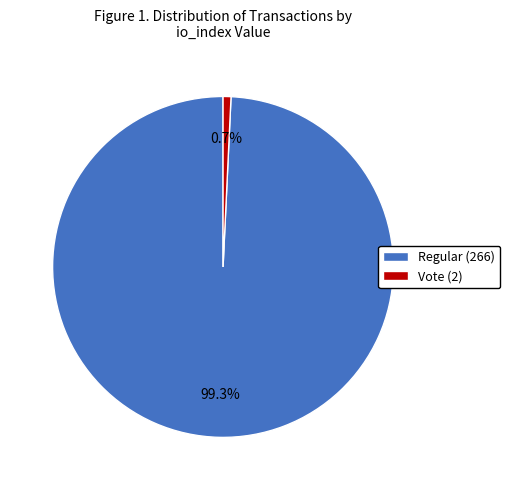

How many slices are in this pie chart?

2